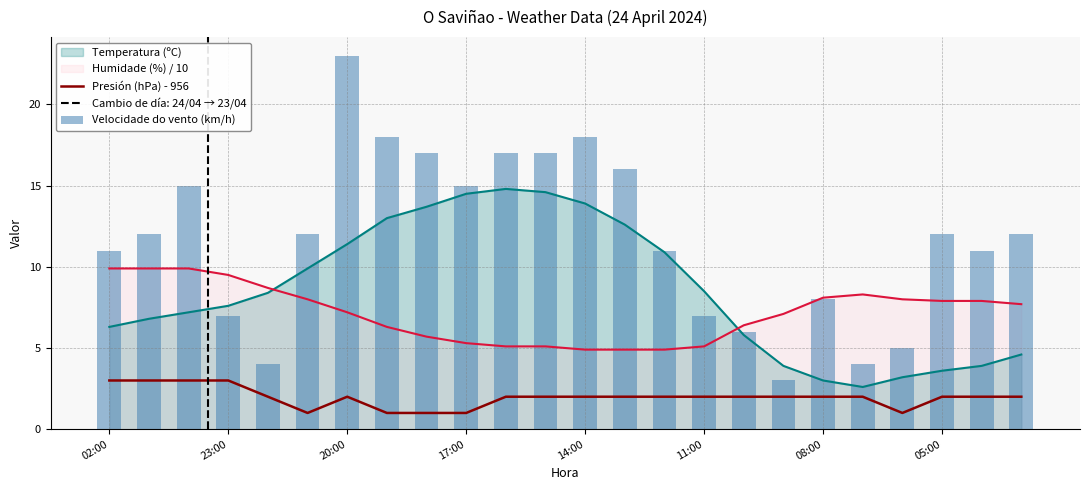

Are the bars grouped side by side (vs. stacked)?

Yes